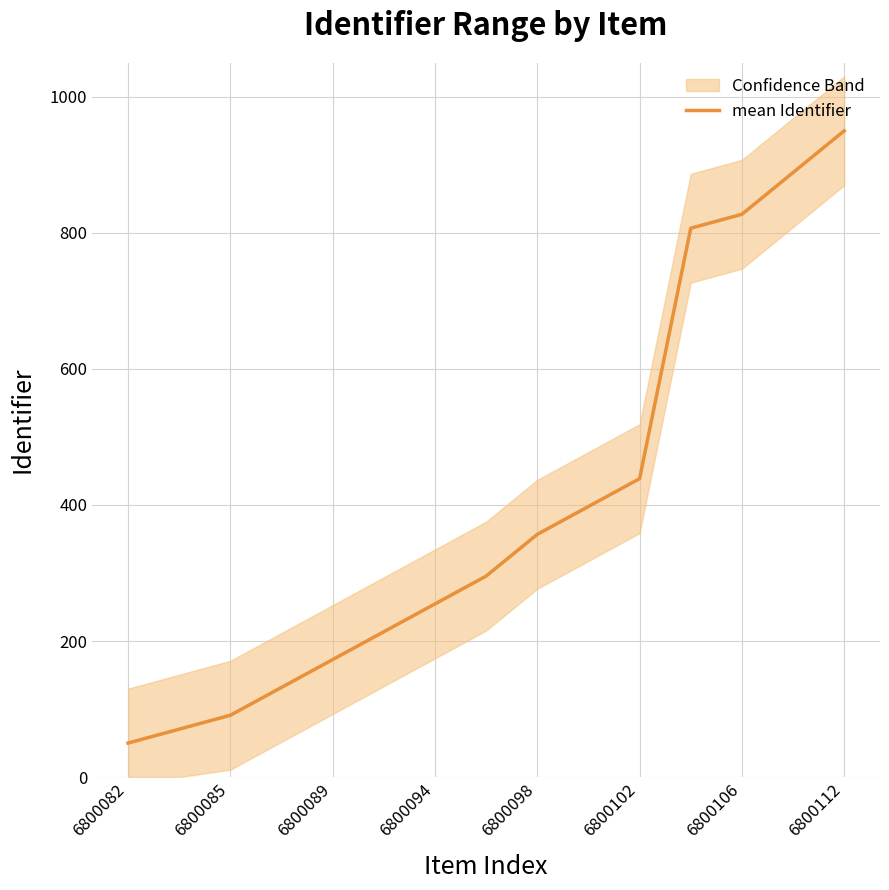

What is the highest value of the mean Identifier series?

950.0